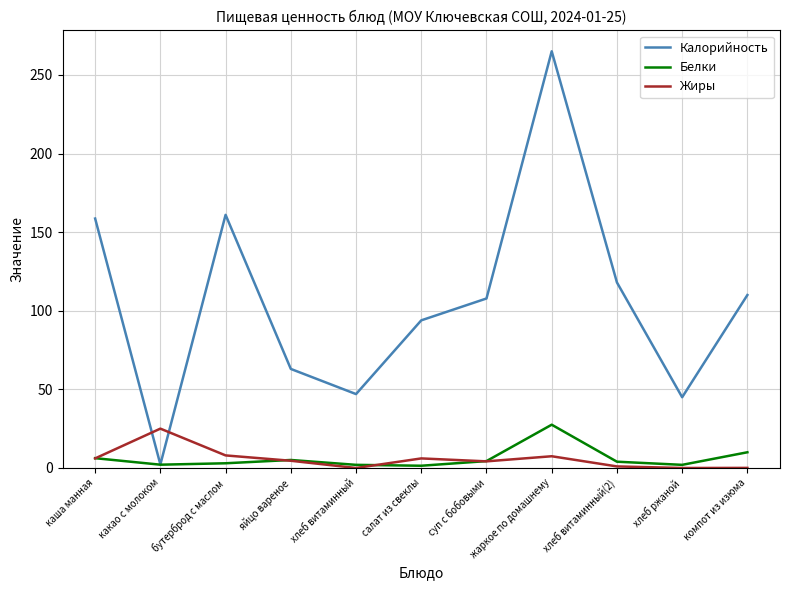

Is the value of Калорийность at хлеб витаминный(2) greater than the value of Жиры at хлеб витаминный?

Yes